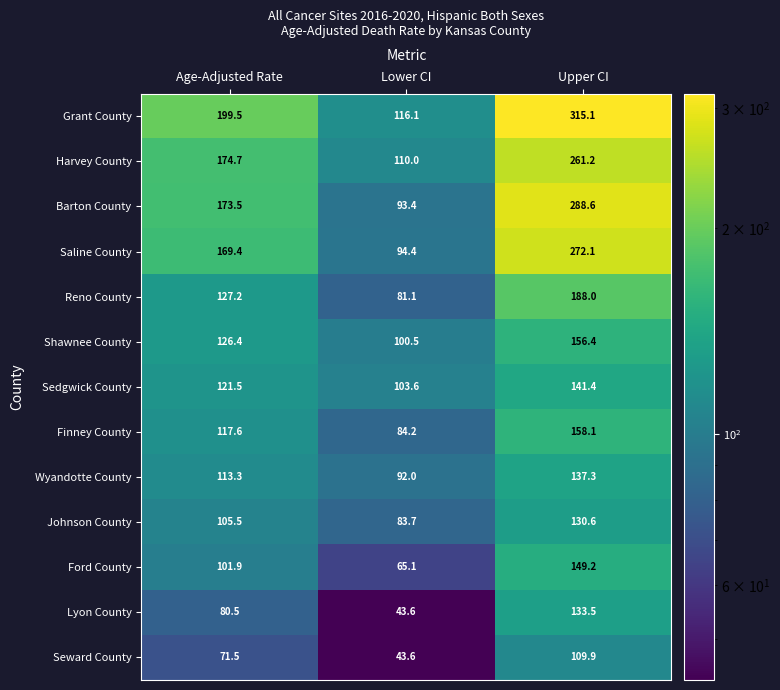

Rank the series by their maximum value, from lowest to highest.

Seward County, Johnson County, Lyon County, Wyandotte County, Sedgwick County, Ford County, Shawnee County, Finney County, Reno County, Harvey County, Saline County, Barton County, Grant County